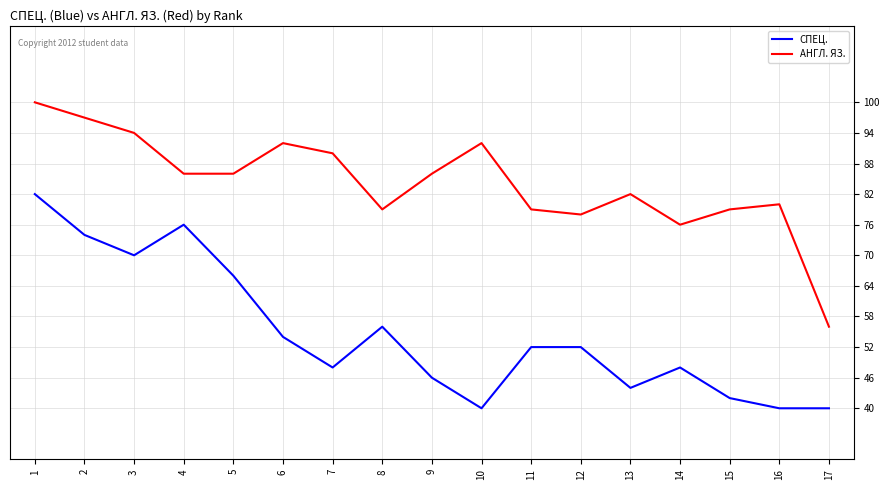

What is the sum of the СПЕЦ. values at 10 and 5?

106